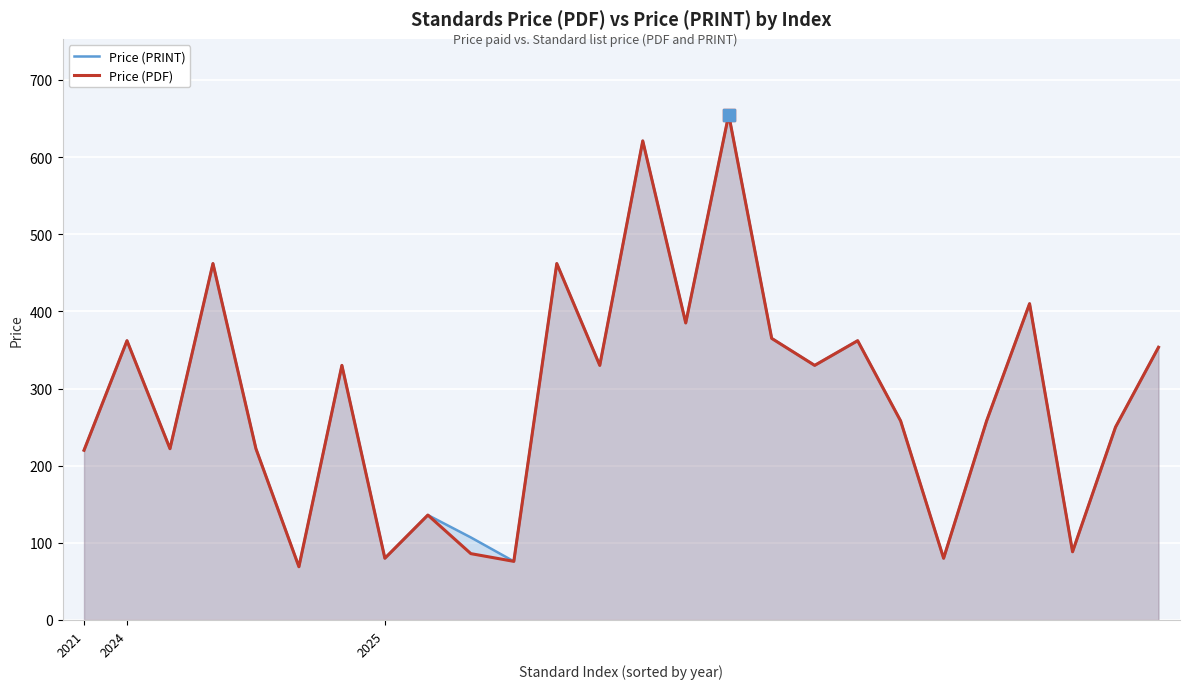

Reading left to right, list all the values displayed in this chart.

Price (PRINT): 220.0	362.0	222.0	462.0	222.0	69.0	330.0	80.0	136.0	107.0	76.0	462.0	330.0	621.0	385.0	655.0	365.0	330.0	362.0	258.0	80.0	258.0	410.0	88.4	250.0	353.5
Price (PDF): 220.0	362.0	222.0	462.0	222.0	69.0	330.0	80.0	136.0	86.0	76.0	462.0	330.0	621.0	385.0	655.0	365.0	330.0	362.0	258.0	80.0	258.0	410.0	88.4	250.0	353.5